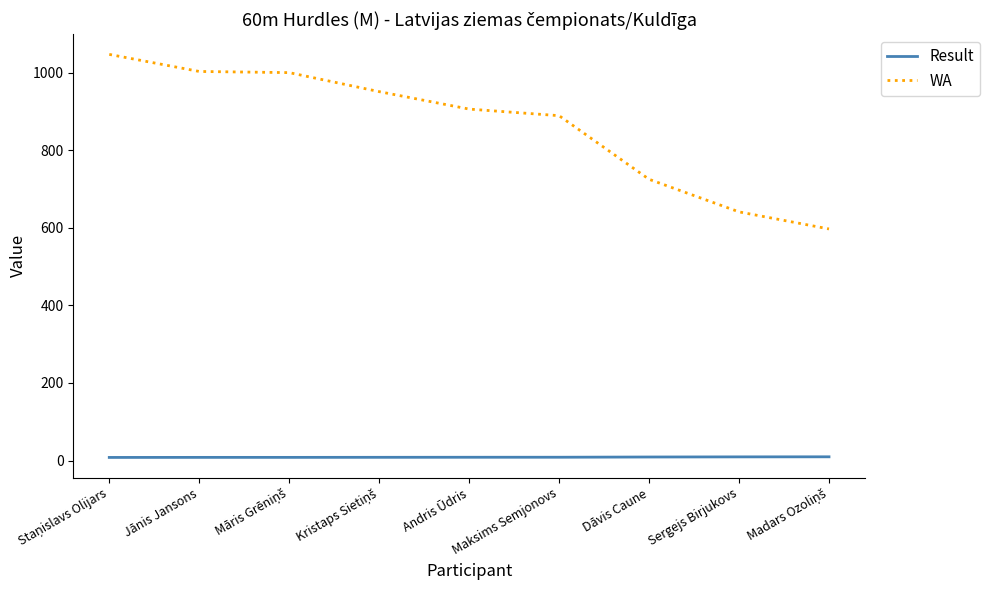

Is the value of WA at Dāvis Caune greater than the value of Result at Andris Ūdris?

Yes